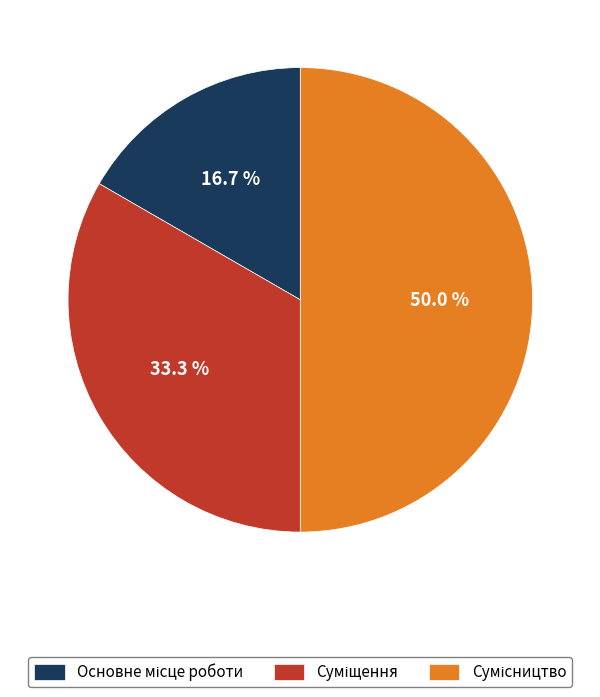

To the nearest percent, what percentage of the pie is Сумісництво?

50%